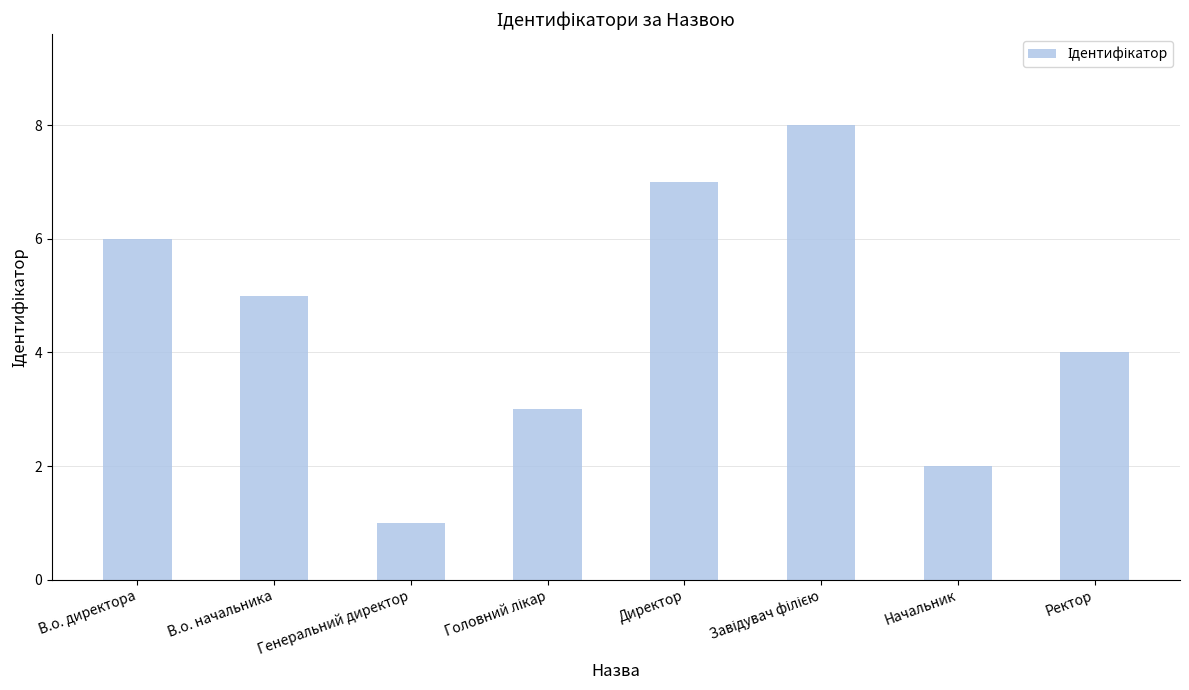

Which has a higher value, Ректор or В.о. директора?

В.о. директора